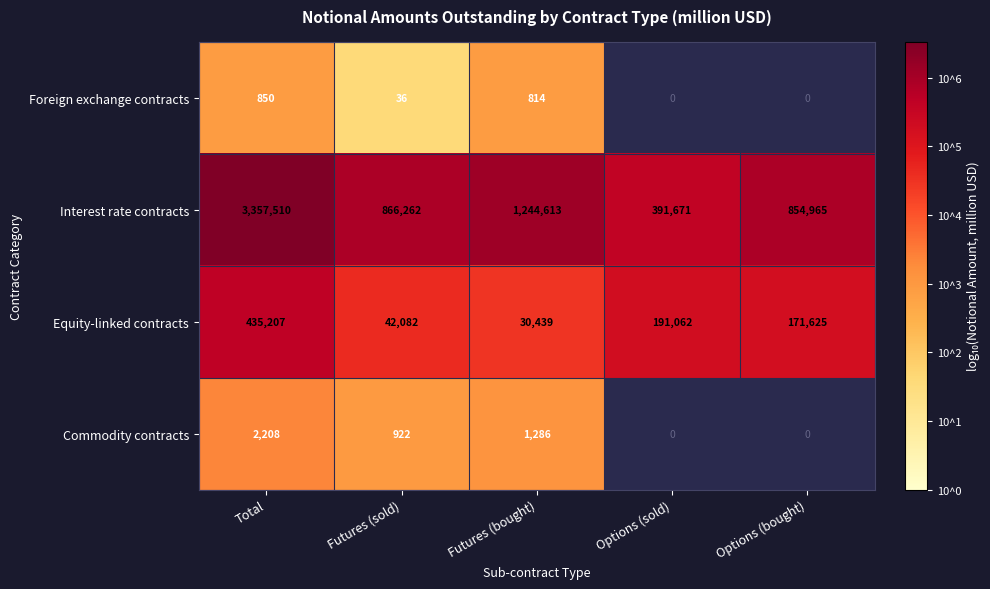

Which label corresponds to the largest value in the chart?

Total